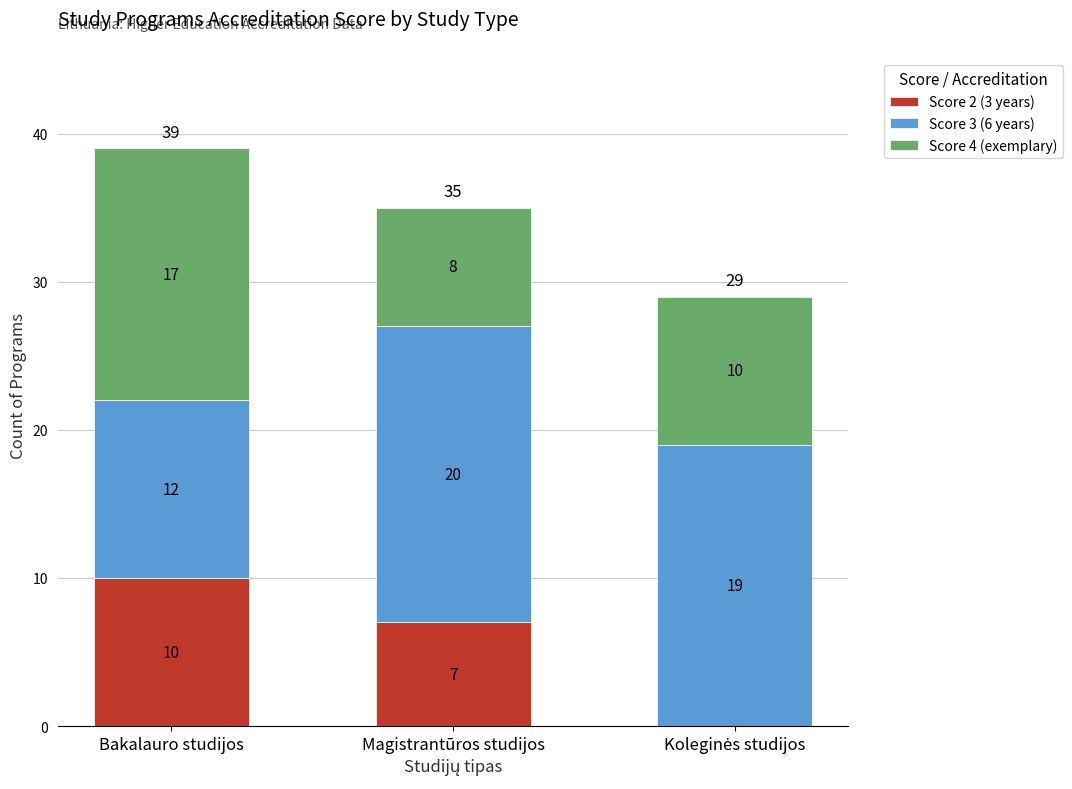

Which category has the highest value in the Score 2 (3 years) series?

Bakalauro studijos